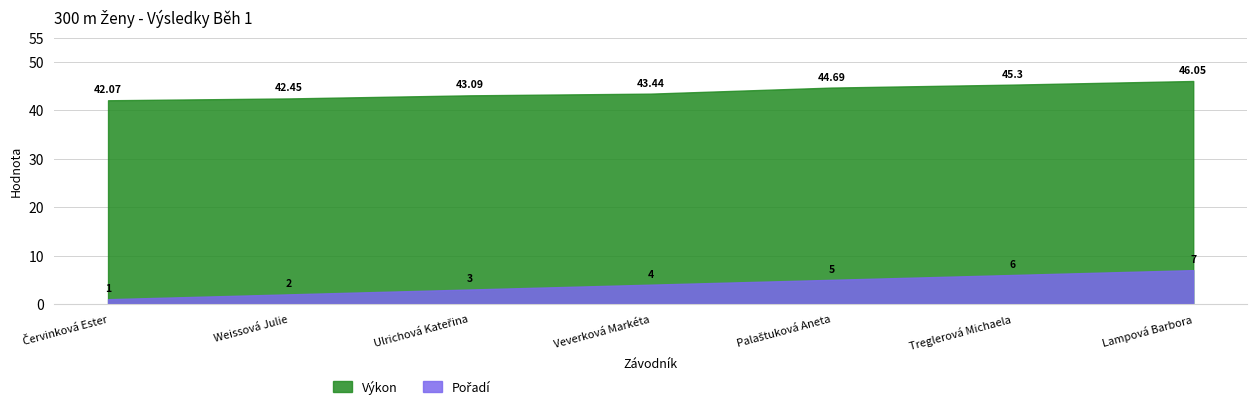

How many categories are shown in the chart?

7